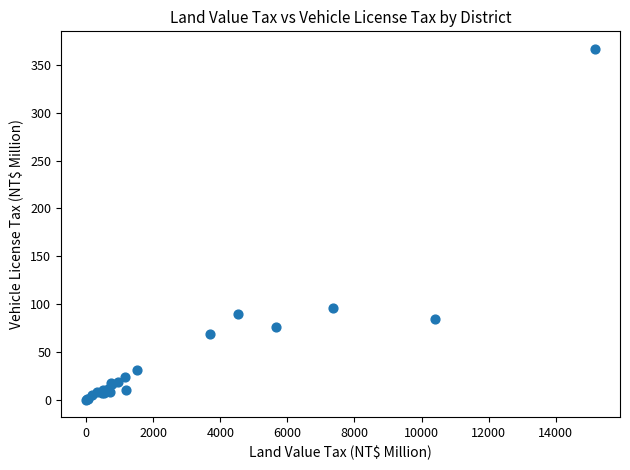

What Y value in the scatter plot is closest to 183?

96